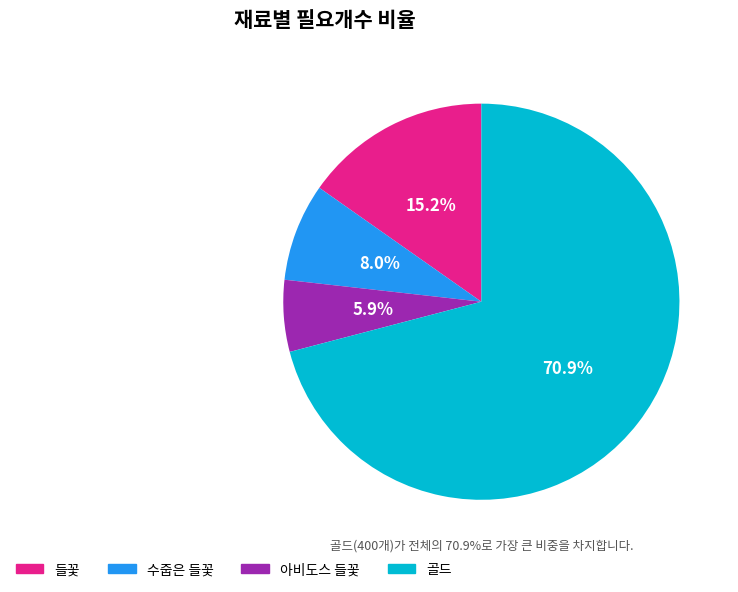

Which has a higher value, 들꽃 or 아비도스 들꽃?

들꽃